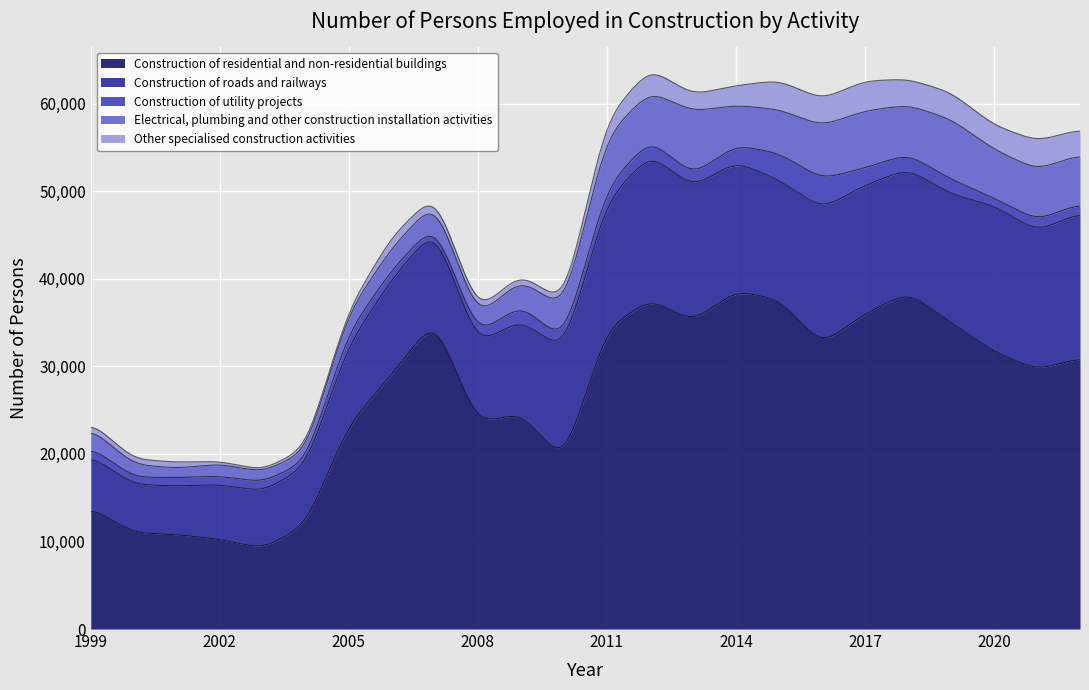

What is the sum of the Electrical, plumbing and other construction installation activities values at 2003 and 2005?

3422